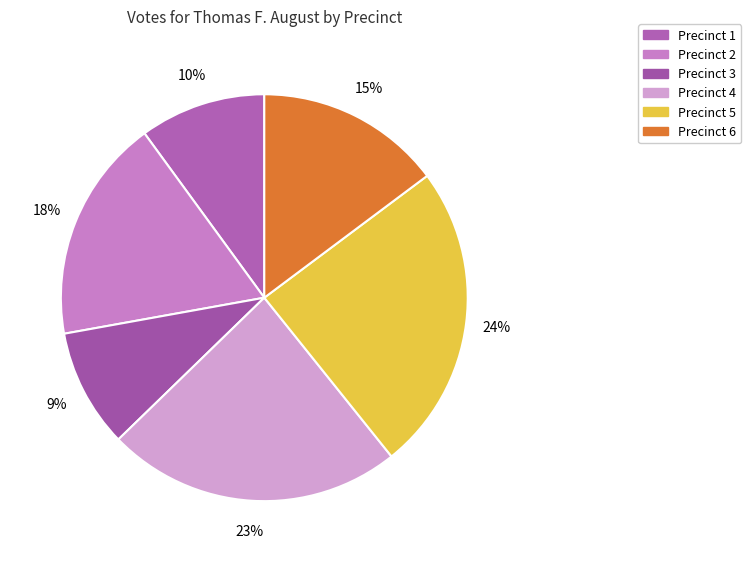

Which category has the biggest portion of the pie?

Precinct 5